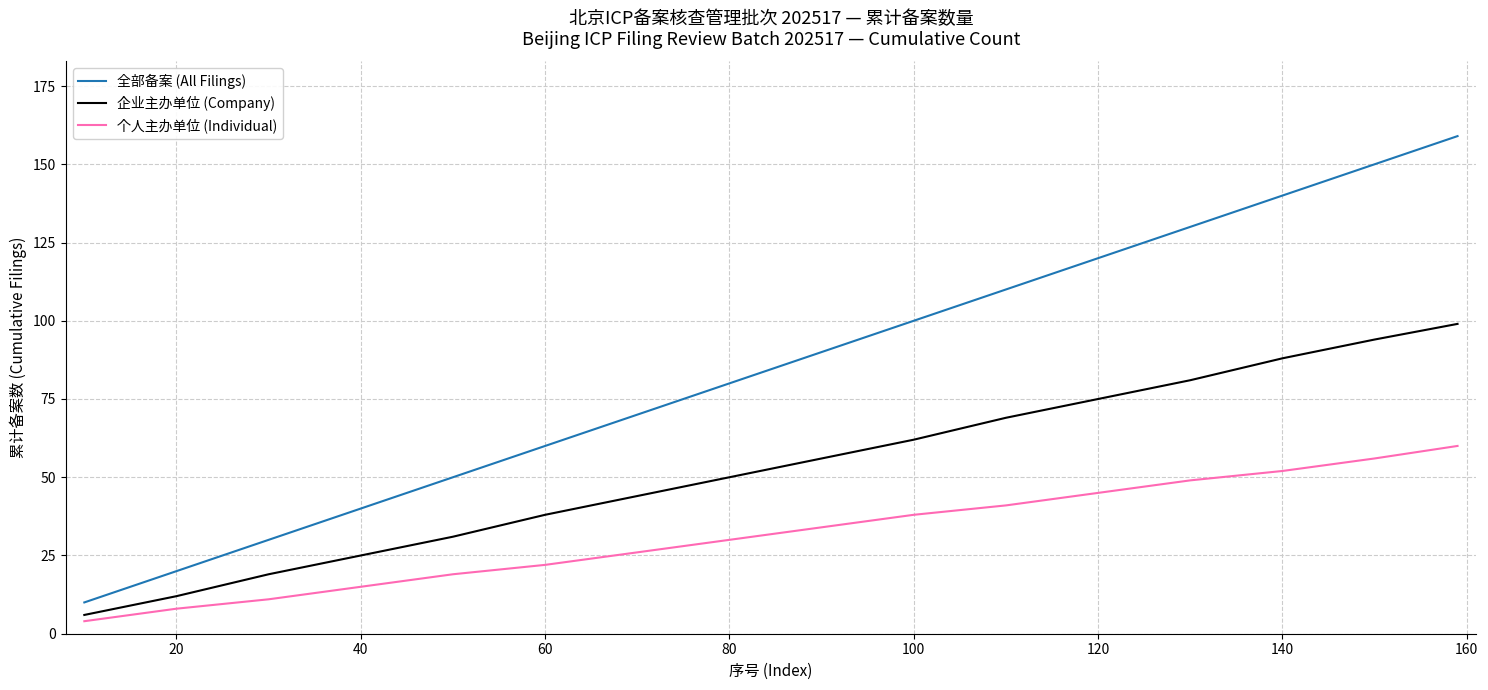

What are all the series names shown in the legend?

全部备案 (All Filings), 企业主办单位 (Company), 个人主办单位 (Individual)